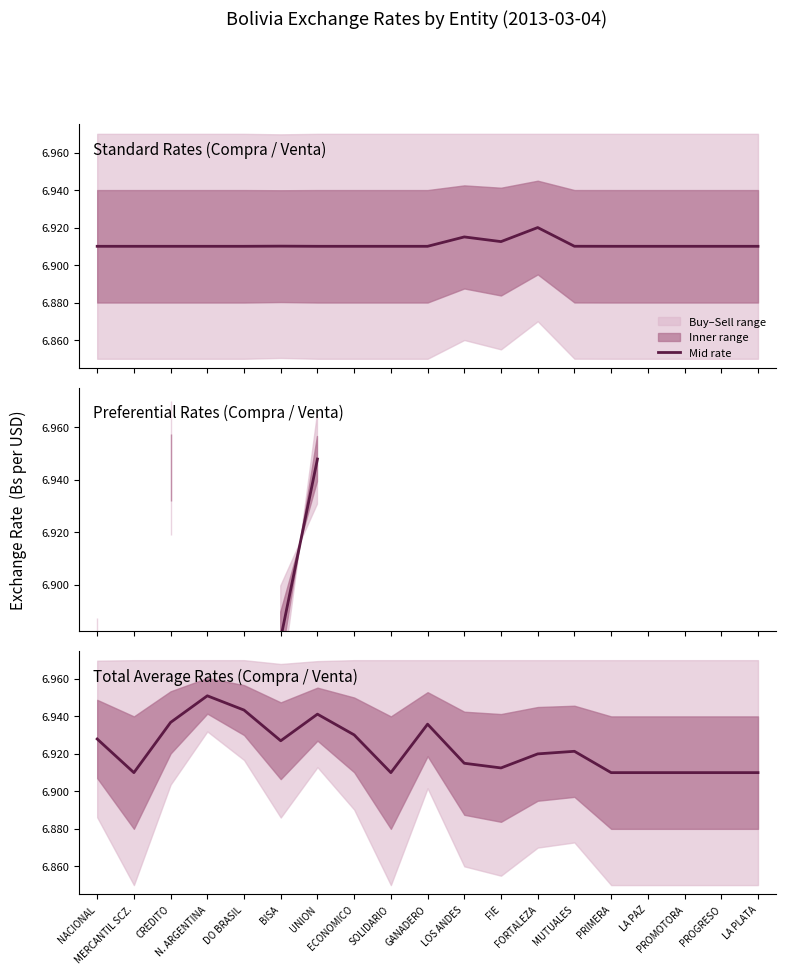

How many data points does each series have?

19